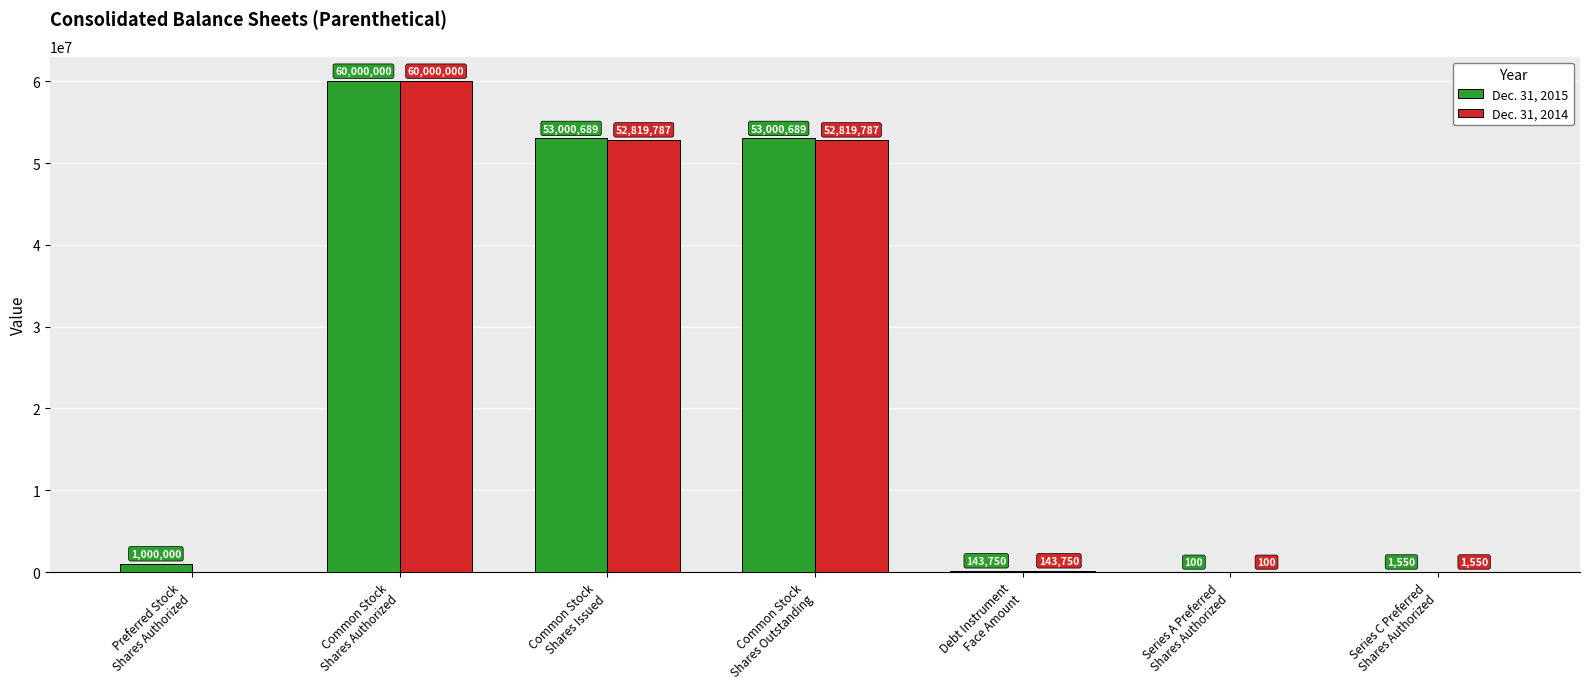

What value does the Dec. 31, 2015 series have at Series C Preferred
Shares Authorized?

1550